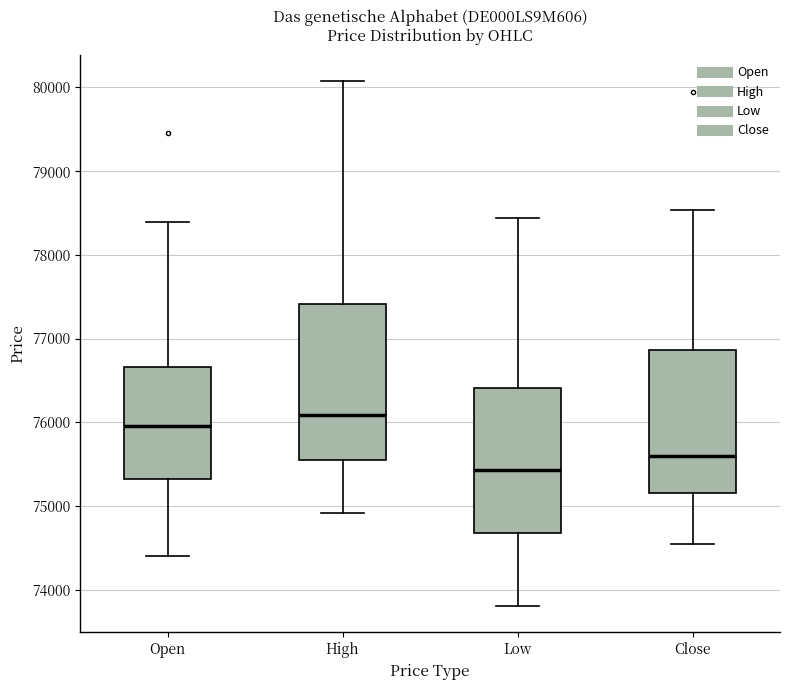

Where is the upper edge of the box for Close on the y-axis? The values are not printed on the chart, so give them approximately, as read against the axis.

76900